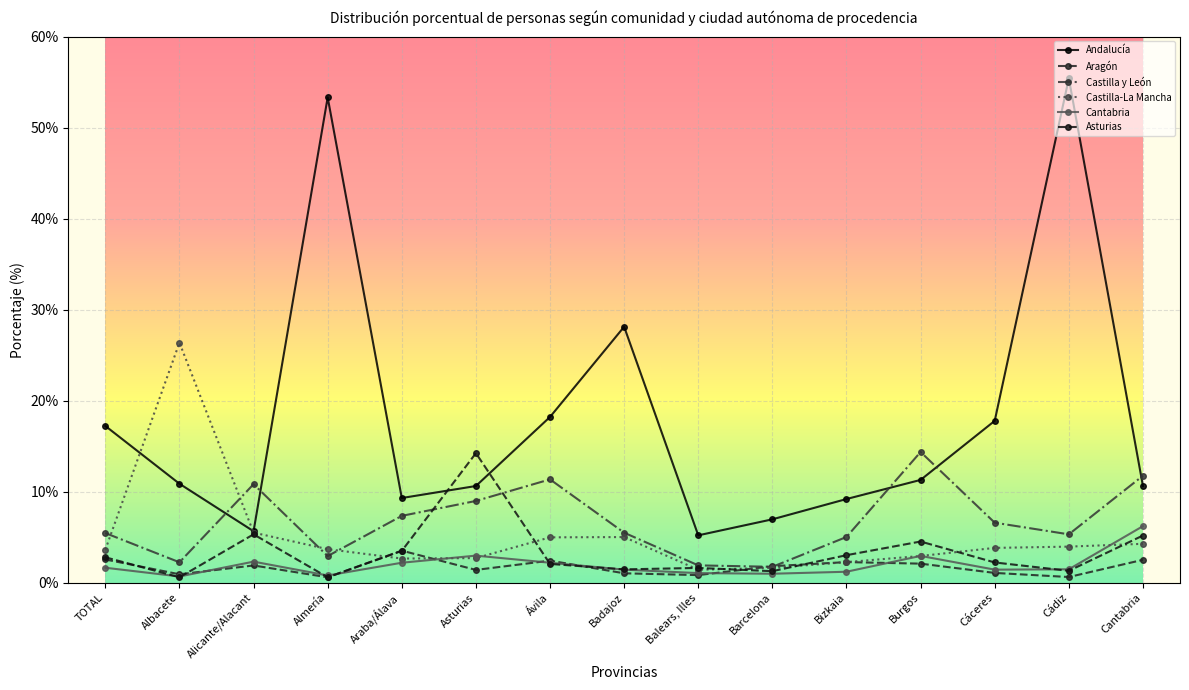

At how many categories does at least one series exceed 52?

2